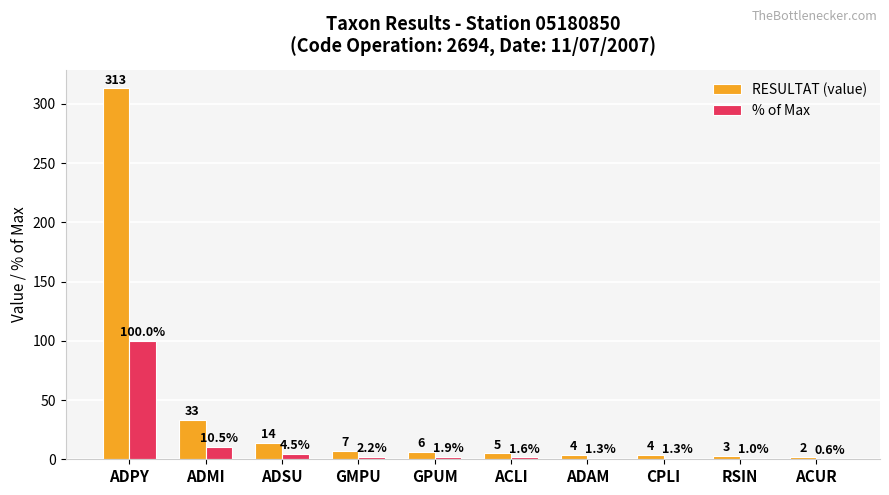

Reading left to right, list all the values displayed in this chart.

RESULTAT (value): 313.0	33.0	14.0	7.0	6.0	5.0	4.0	4.0	3.0	2.0
% of Max: 100.0	10.5	4.5	2.2	1.9	1.6	1.3	1.3	1.0	0.6